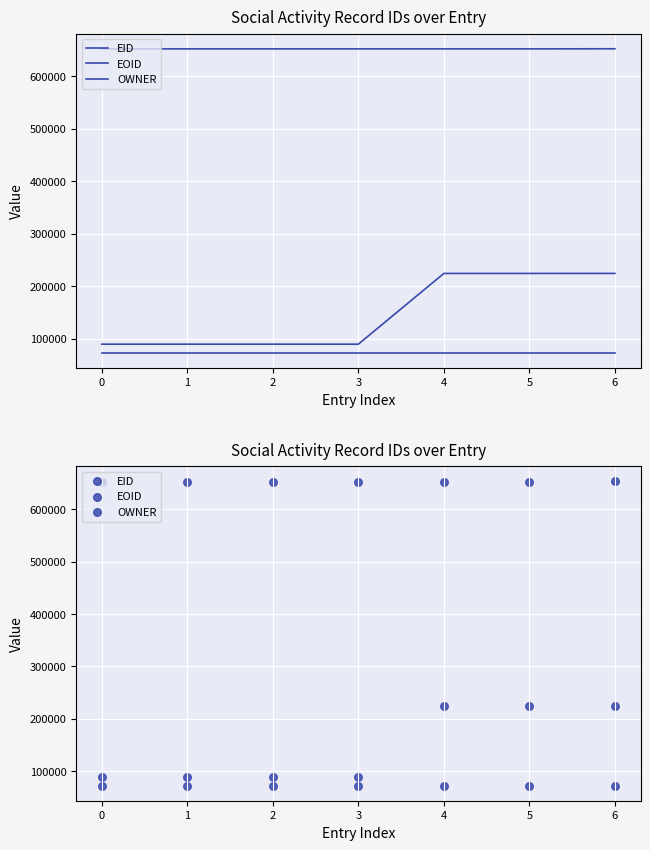

Which series reaches the maximum Y coordinate?

EOID